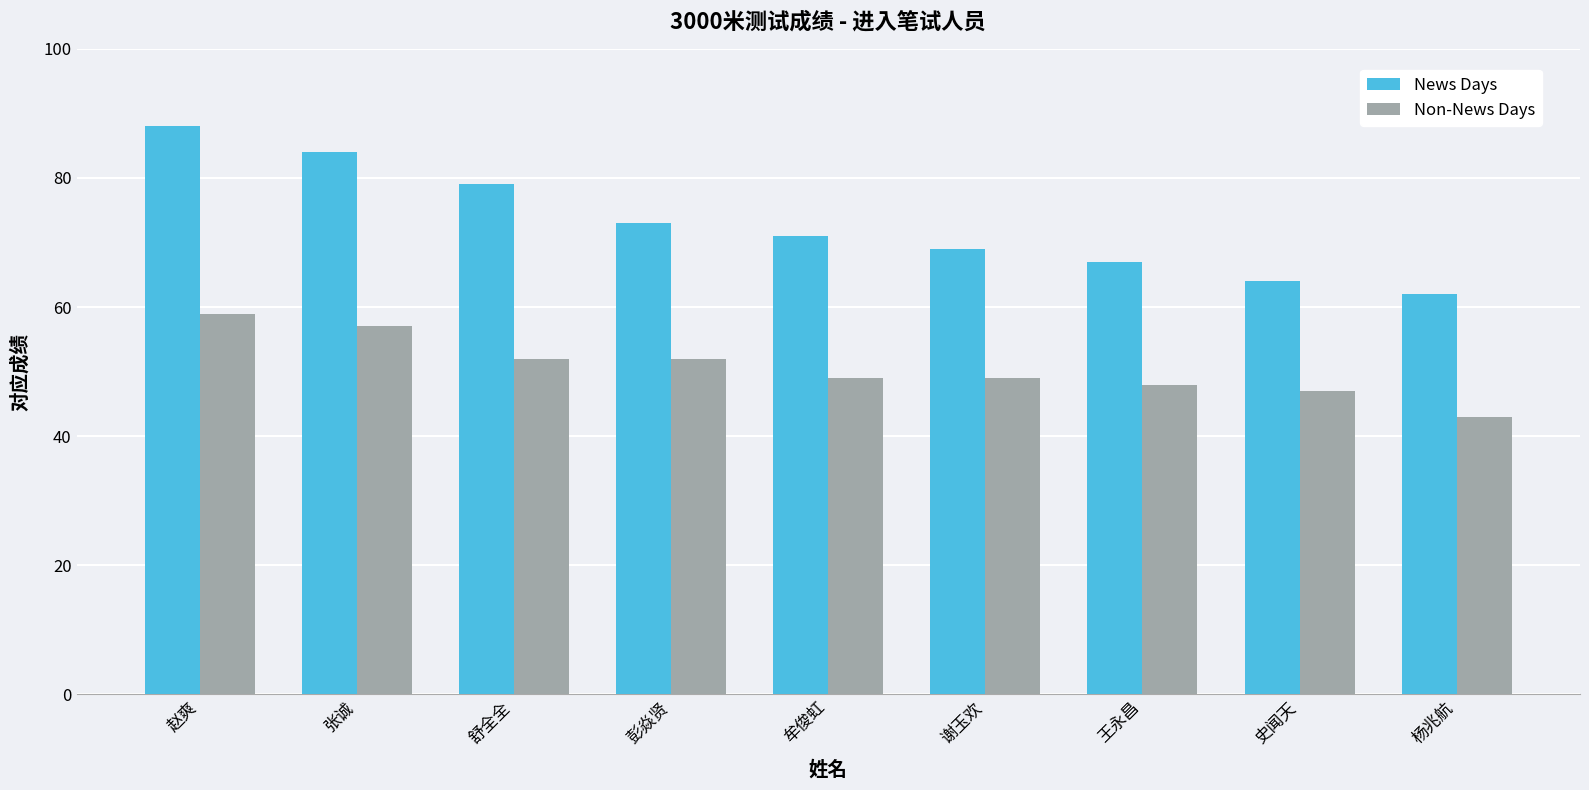

What is the difference between the Non-News Days values at 谢玉欢 and 赵爽?

10